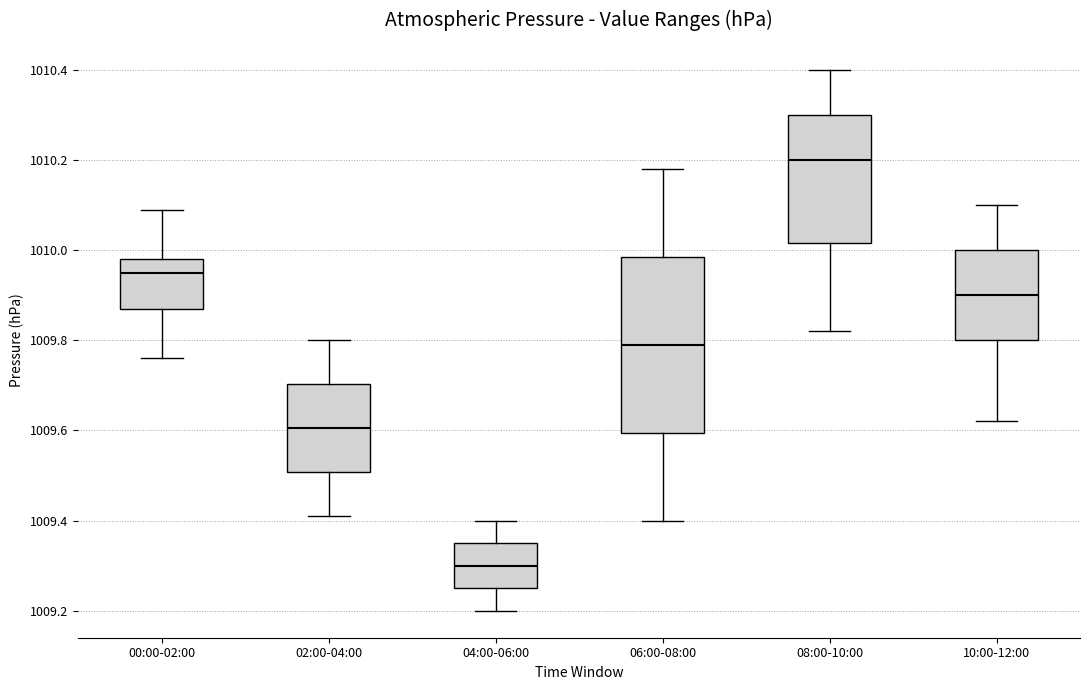

Which box is the tallest, from its lower edge to its upper edge?

06:00-08:00